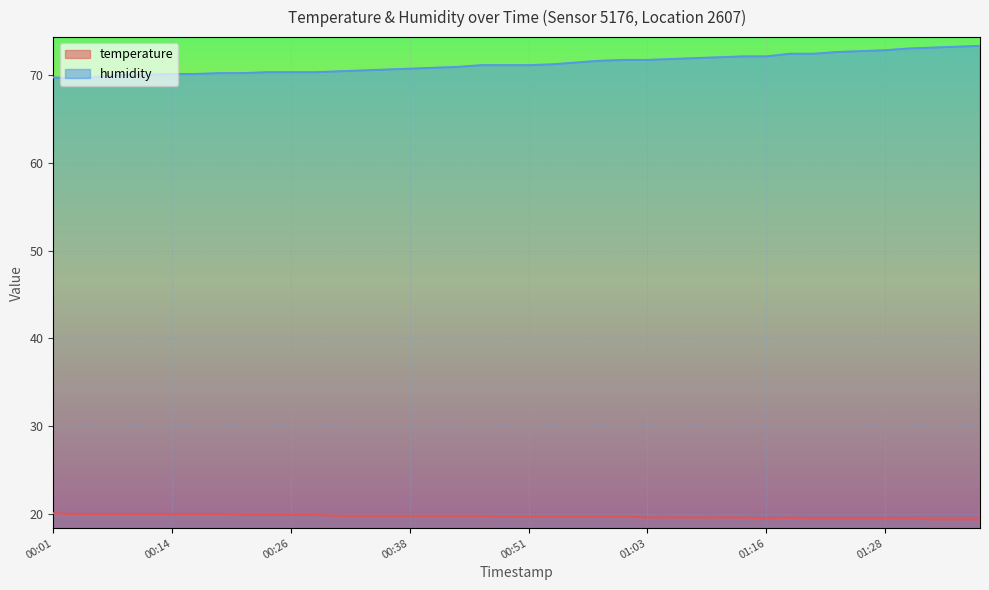

At which label is temperature closest to 19?

01:33